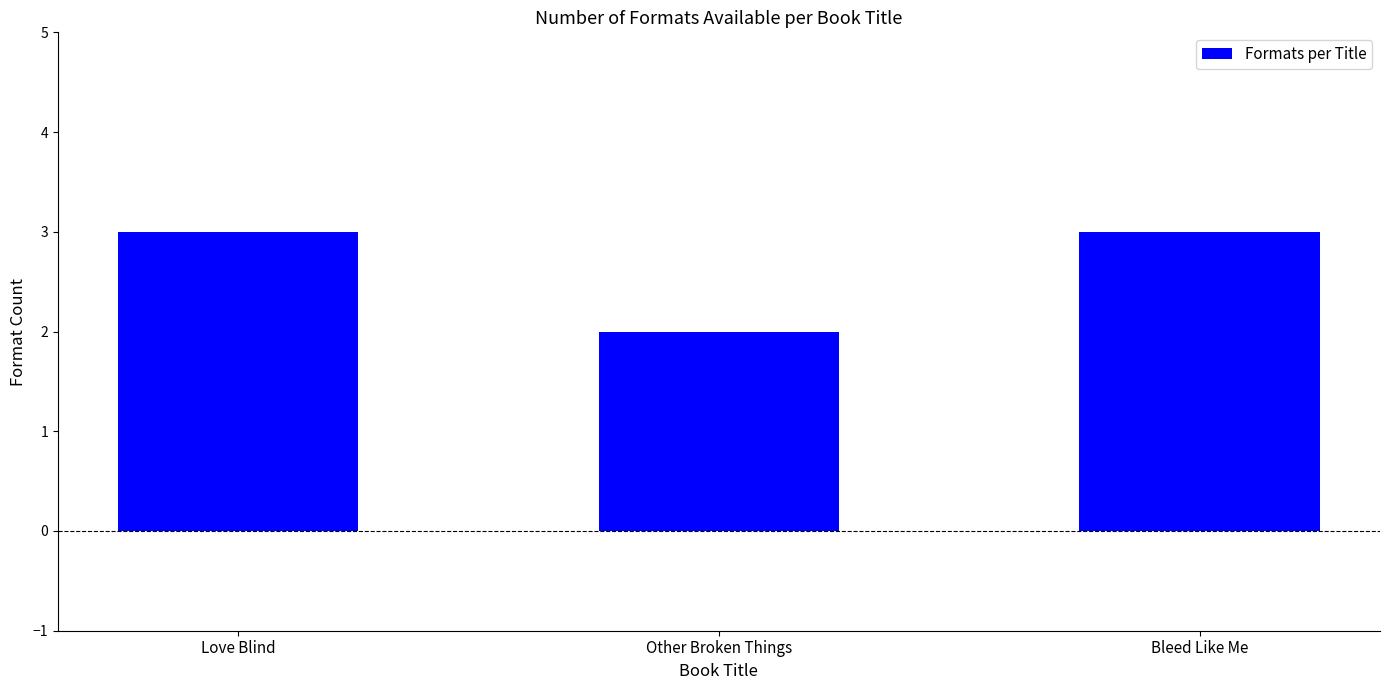

What position from the left is Bleed Like Me?

3